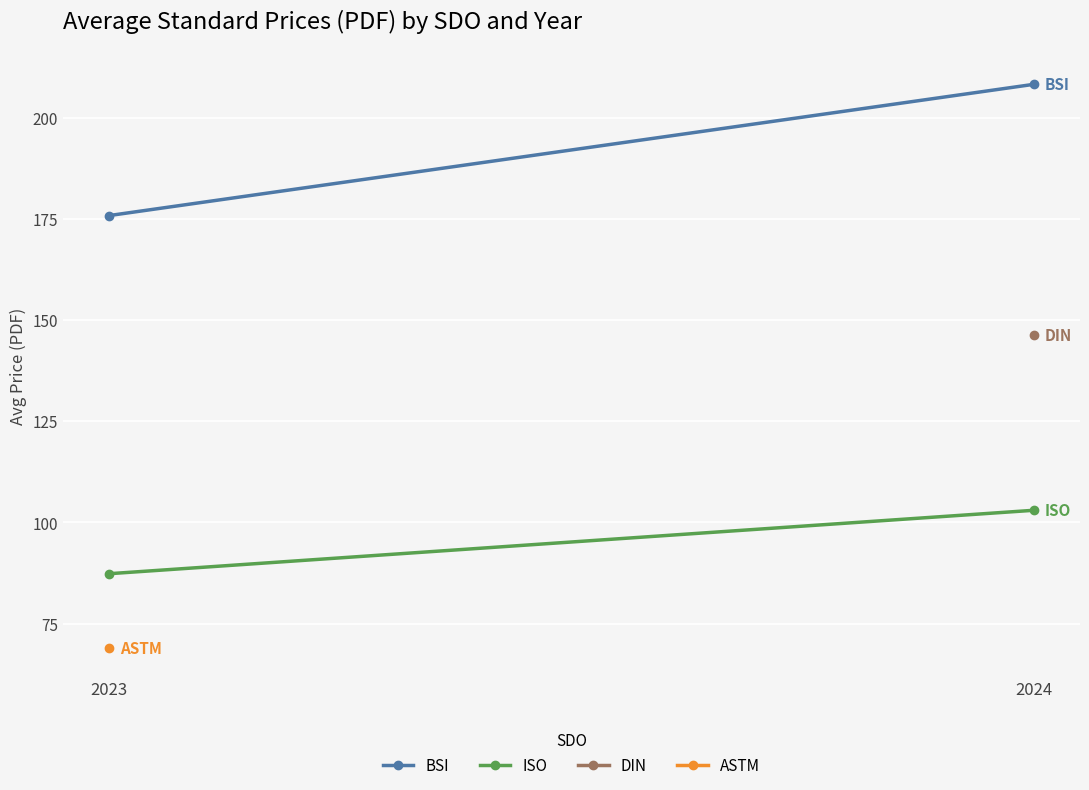

The value of ISO at 2023 is 44.2. True or false?

False